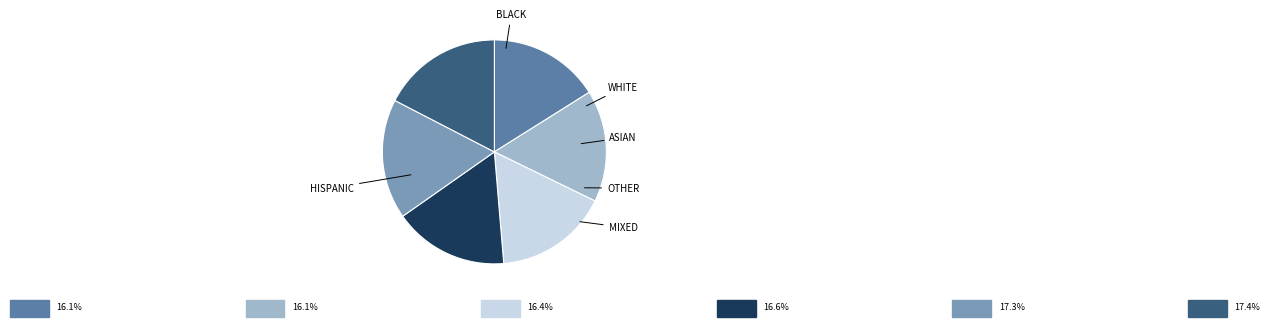

Is there a majority slice in this chart?

No